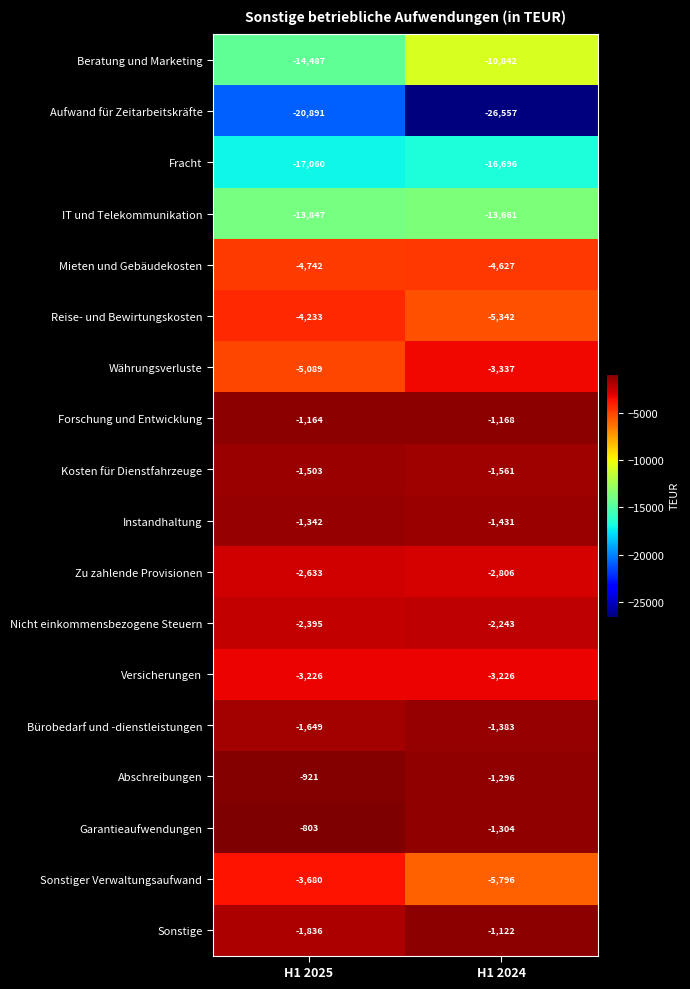

At H1 2024, list the series in order from largest to smallest.

Sonstige, Forschung und Entwicklung, Abschreibungen, Garantieaufwendungen, Bürobedarf und -dienstleistungen, Instandhaltung, Kosten für Dienstfahrzeuge, Nicht einkommensbezogene Steuern, Zu zahlende Provisionen, Versicherungen, Währungsverluste, Mieten und Gebäudekosten, Reise- und Bewirtungskosten, Sonstiger Verwaltungsaufwand, Beratung und Marketing, IT und Telekommunikation, Fracht, Aufwand für Zeitarbeitskräfte